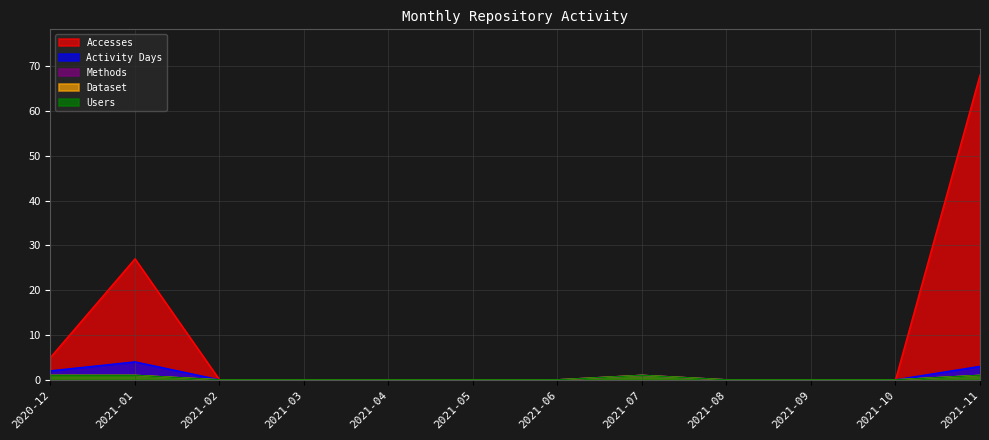

Is it true that Dataset equals 0 at 2021-08?

True